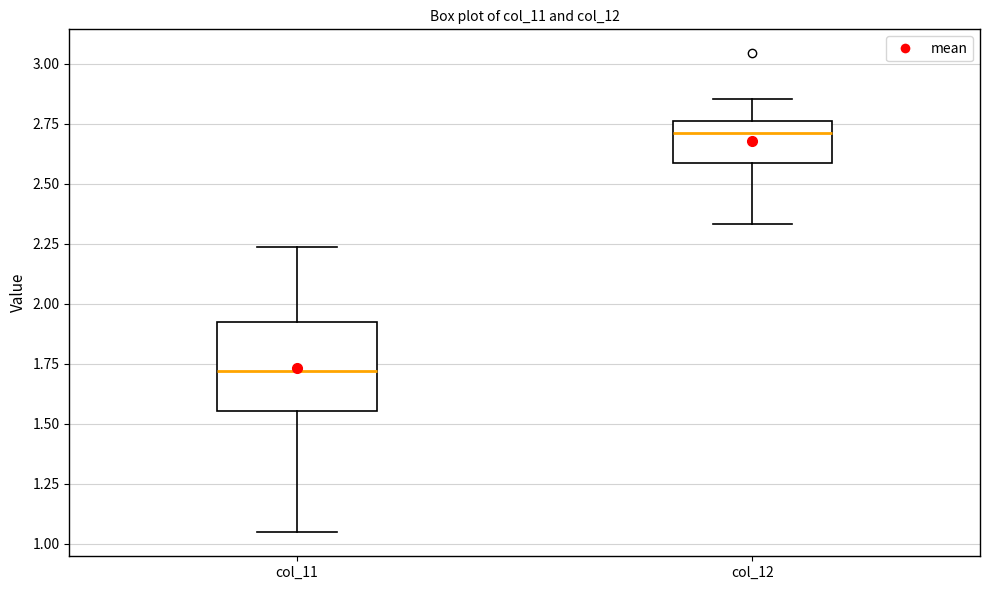

Which box has the highest median line?

col_12